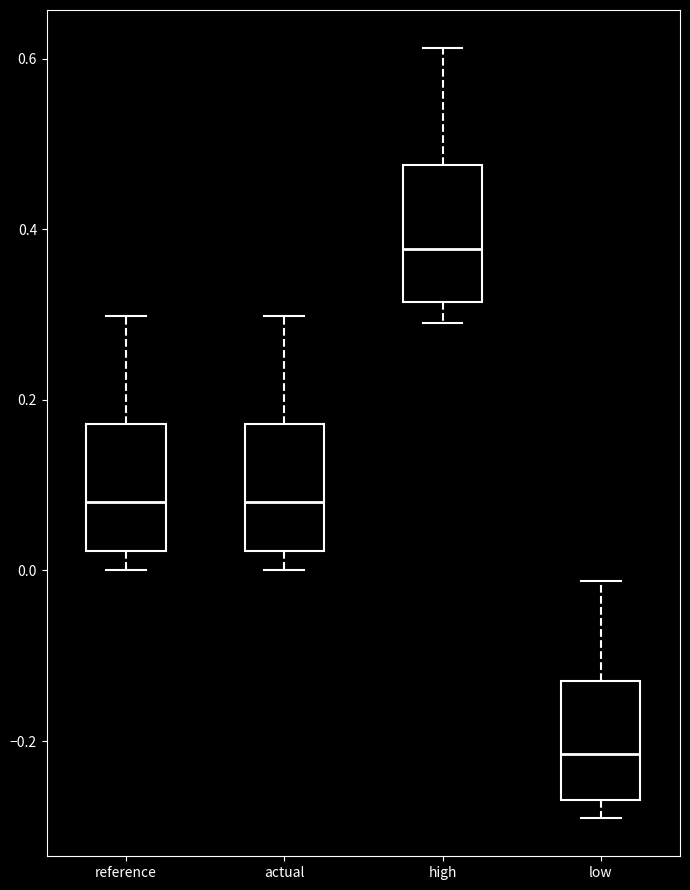

Where is the upper edge of the box for reference on the y-axis? The values are not printed on the chart, so give them approximately, as read against the axis.

0.18